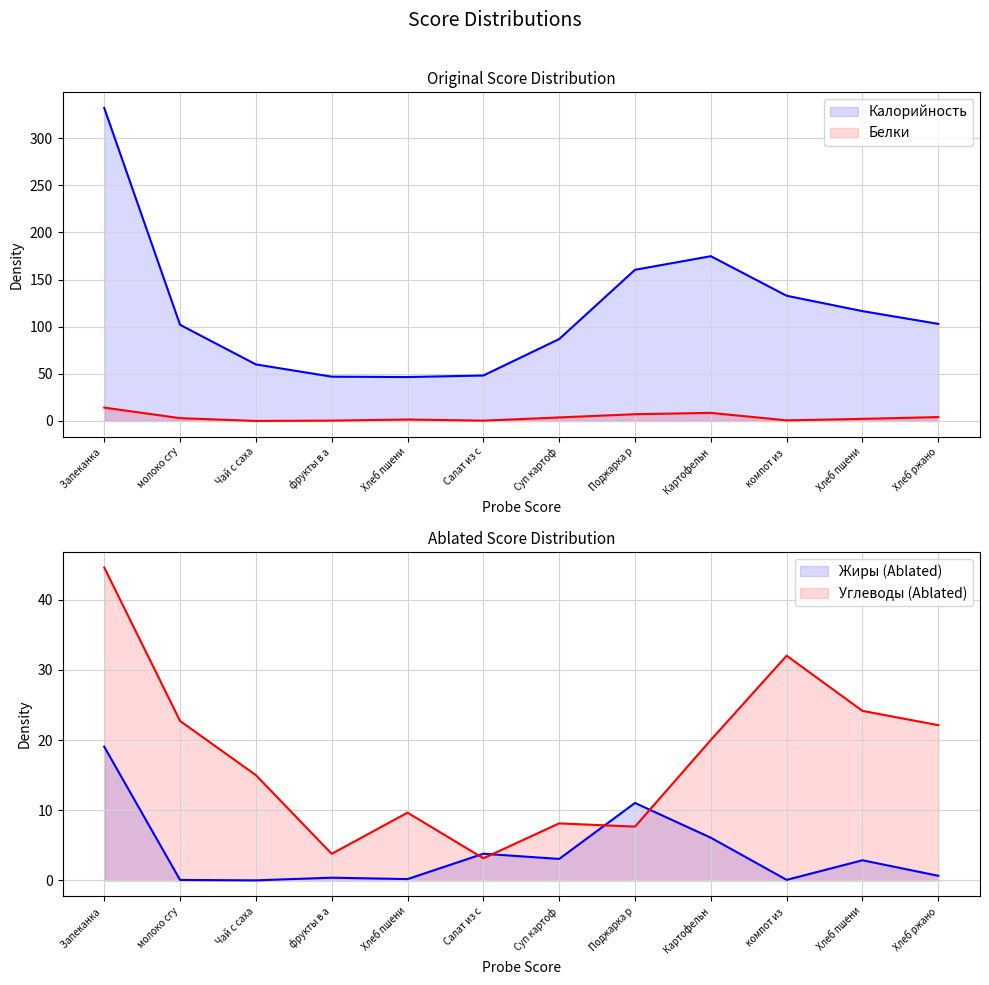

Between Запеканка and молоко сгу, which series saw the biggest shift?

Калорийность